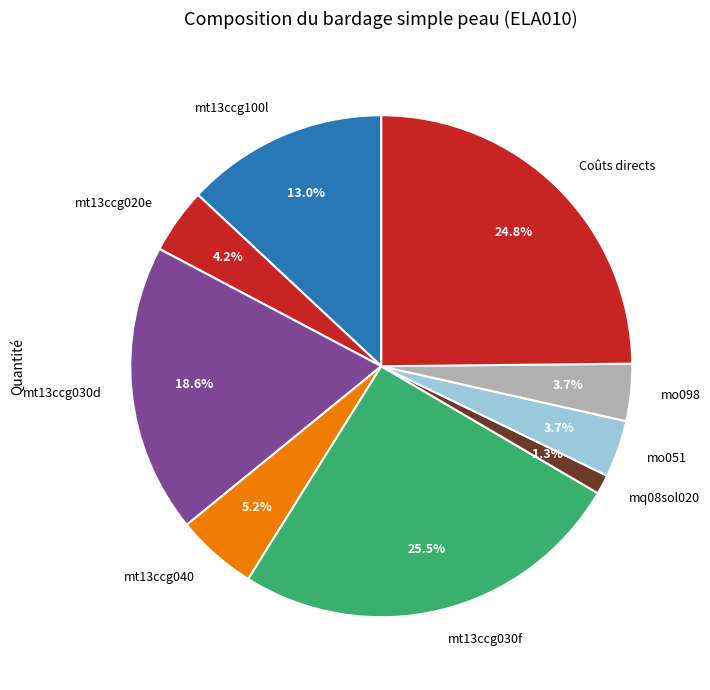

What percentage is the mt13ccg040 slice, to the nearest percent?

5%